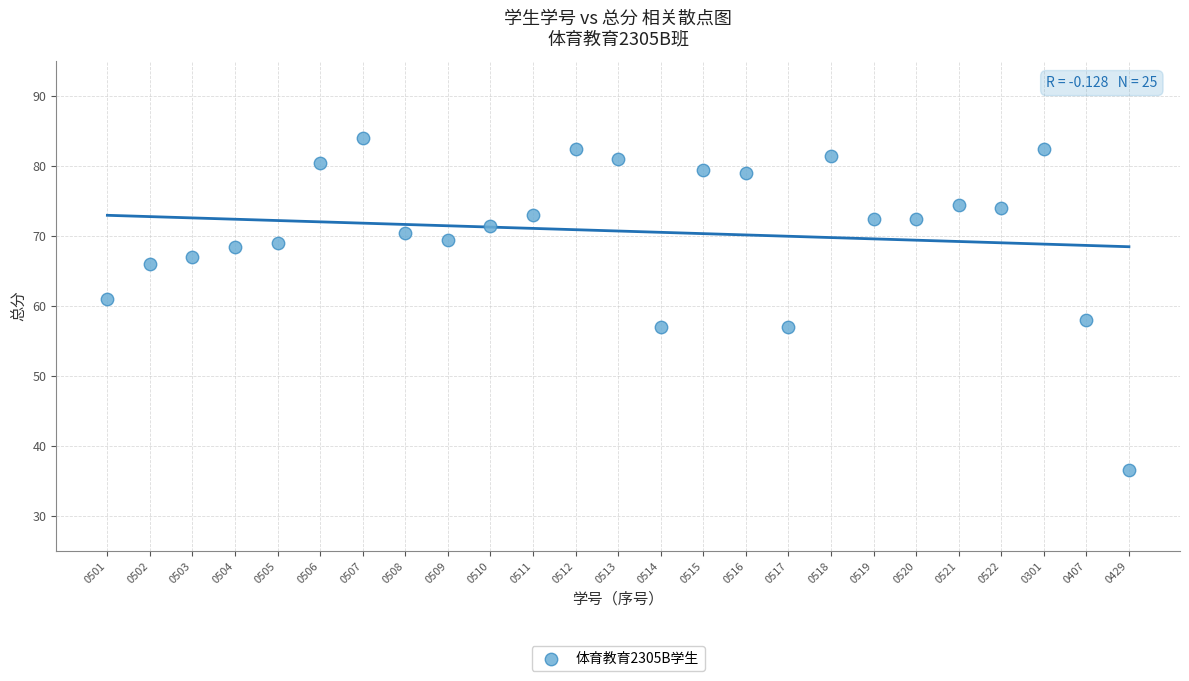

What Y value in the scatter plot is closest to 60?

61.0